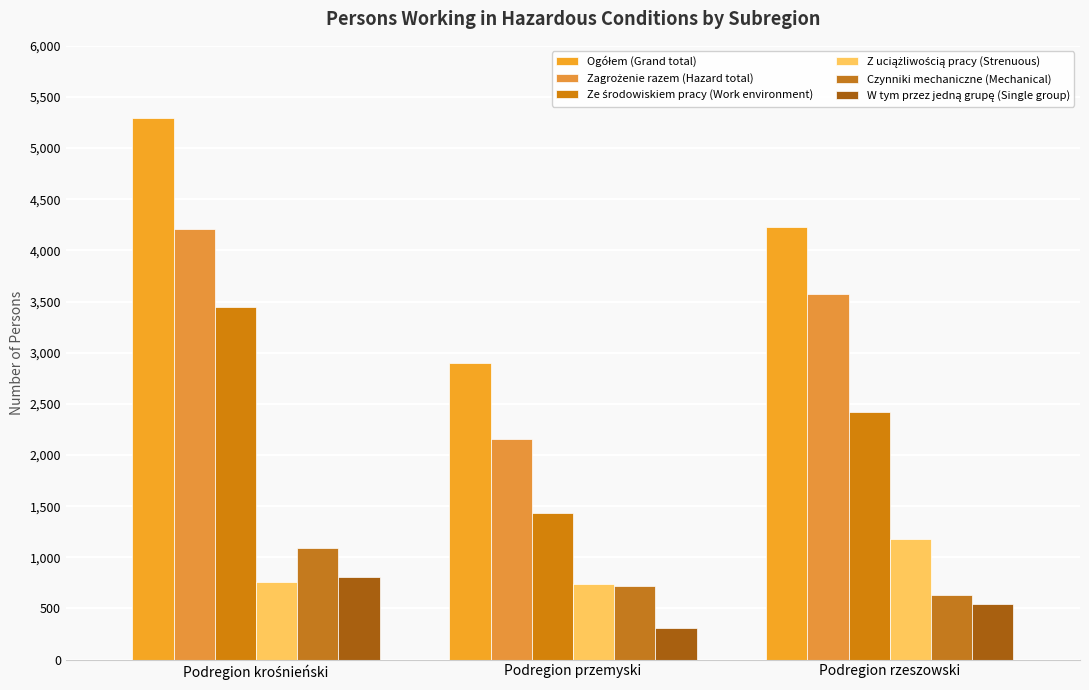

Reading left to right, extract all data points from this chart.

Ogółem (Grand total): 5295	2900	4231
Zagrożenie razem (Hazard total): 4211	2157	3576
Ze środowiskiem pracy (Work environment): 3446	1438	2421
Z uciążliwością pracy (Strenuous): 758	741	1179
Czynniki mechaniczne (Mechanical): 1091	721	631
W tym przez jedną grupę (Single group): 808	313	539